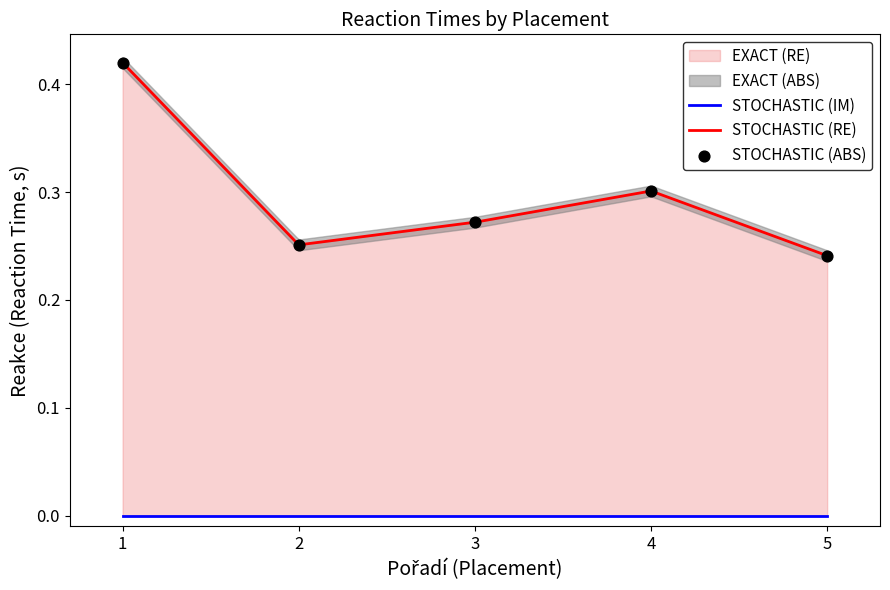

Between 3 and 1, which is larger?

1